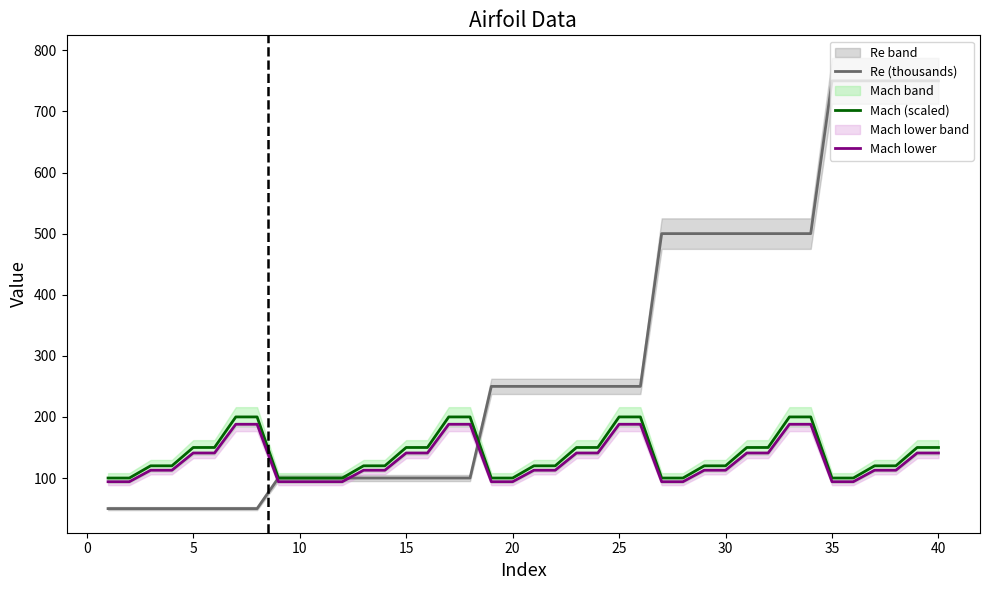

What is the maximum value for Re (thousands)?

750